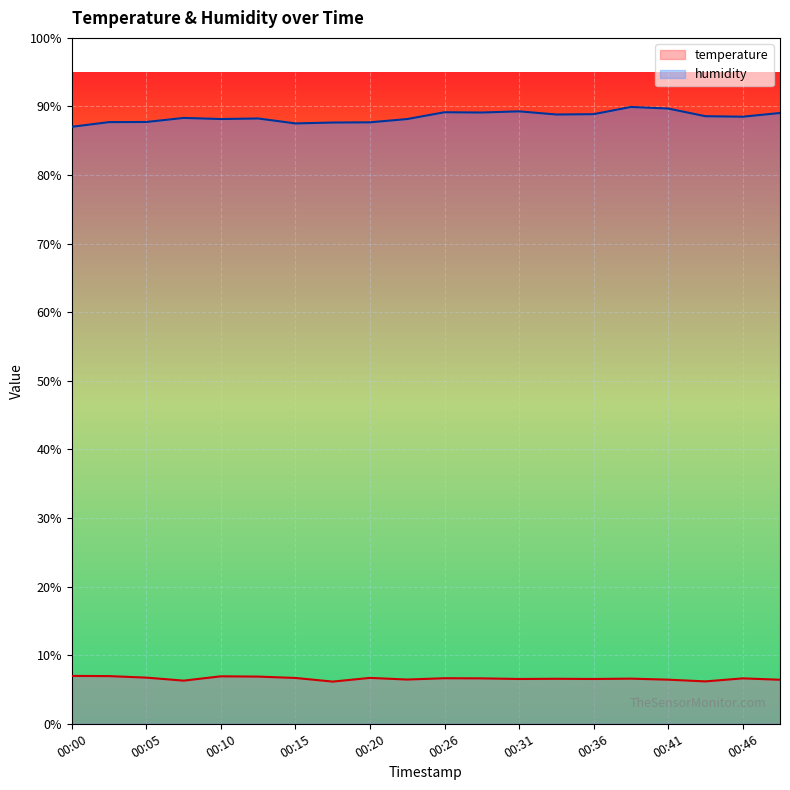

What is the value of the humidity point at the 2nd from the left?

87.7